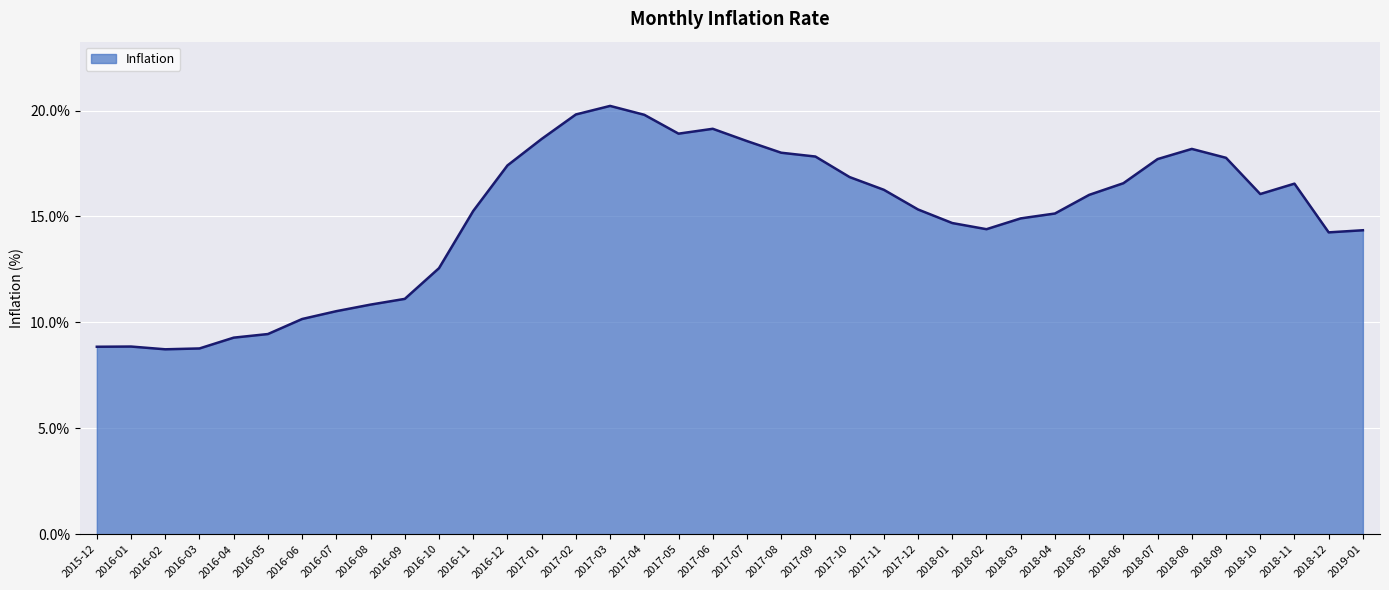

What is the difference between the maximum and minimum values?

11.5